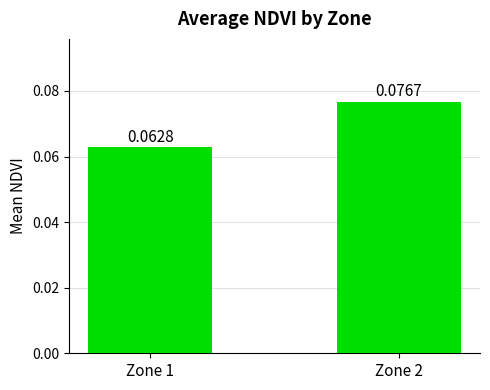

How many values are between 0 and 1?

2